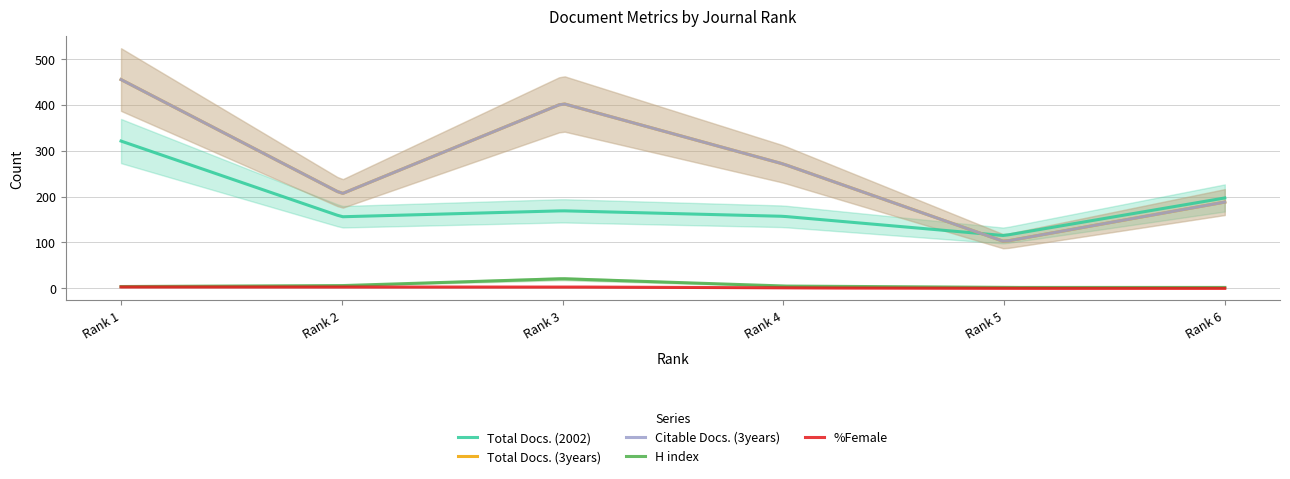

True or false: Total Docs. (3years) and %Female cross at least once.

False